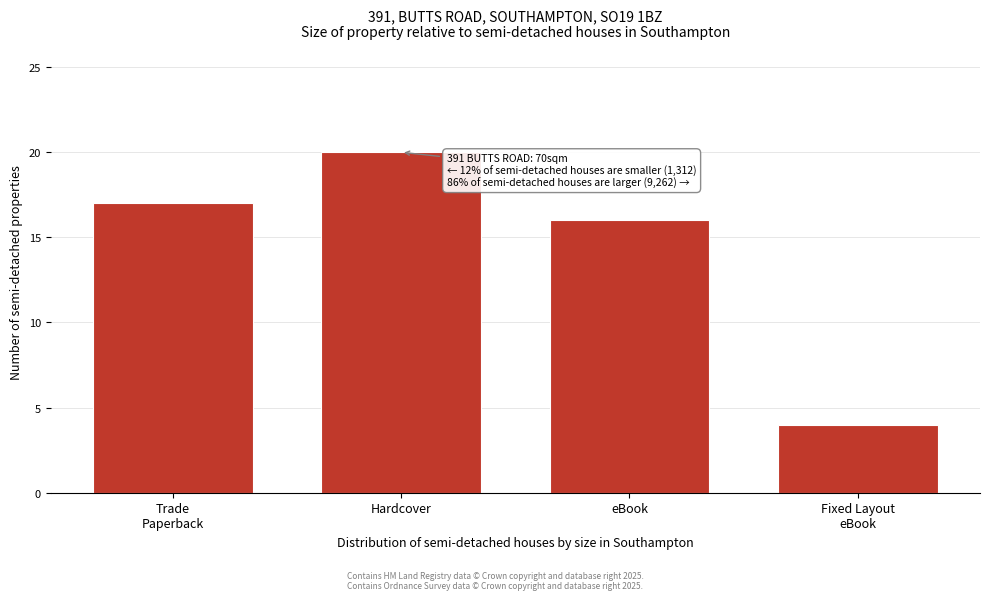

Reading left to right, list all the values displayed in this chart.

17	20	16	4